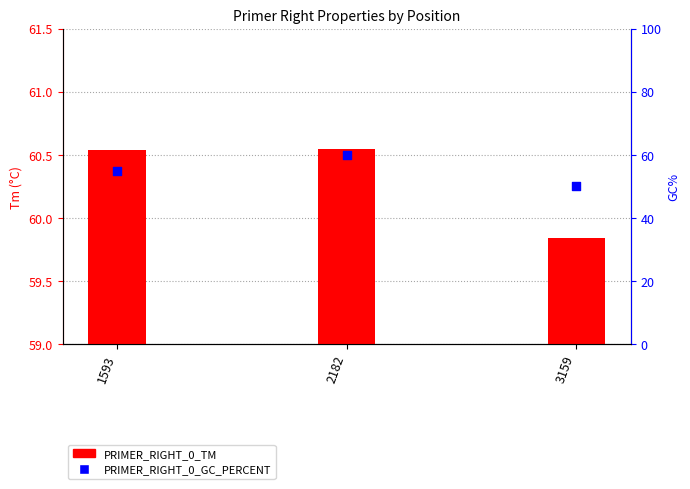

Which series contains the lowest Y value?

PRIMER_RIGHT_0_GC_PERCENT